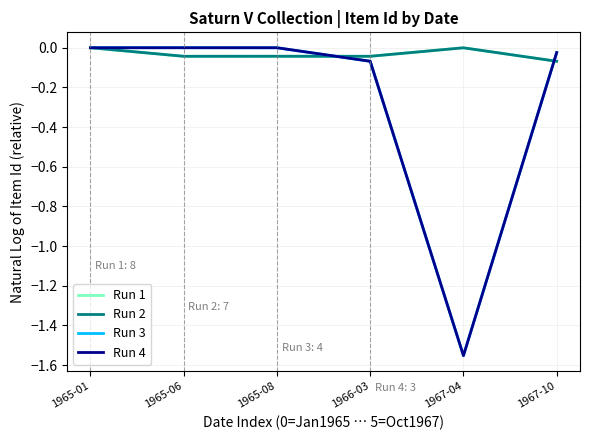

True or false: Run 3 has more than 0 points higher than both neighbors.

False